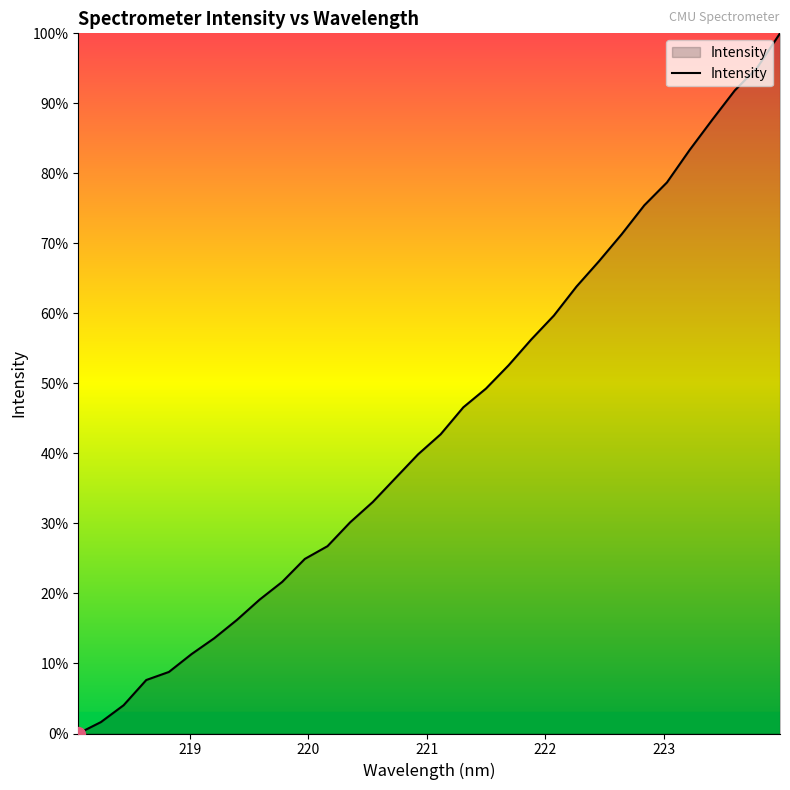

Does the chart display data point markers on the line(s)?

No